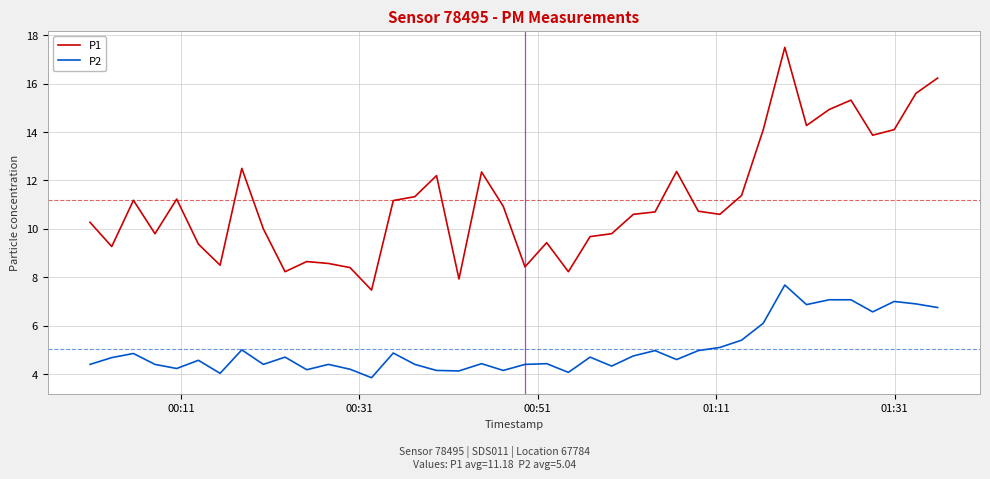

Does the chart have visible grid lines?

Yes